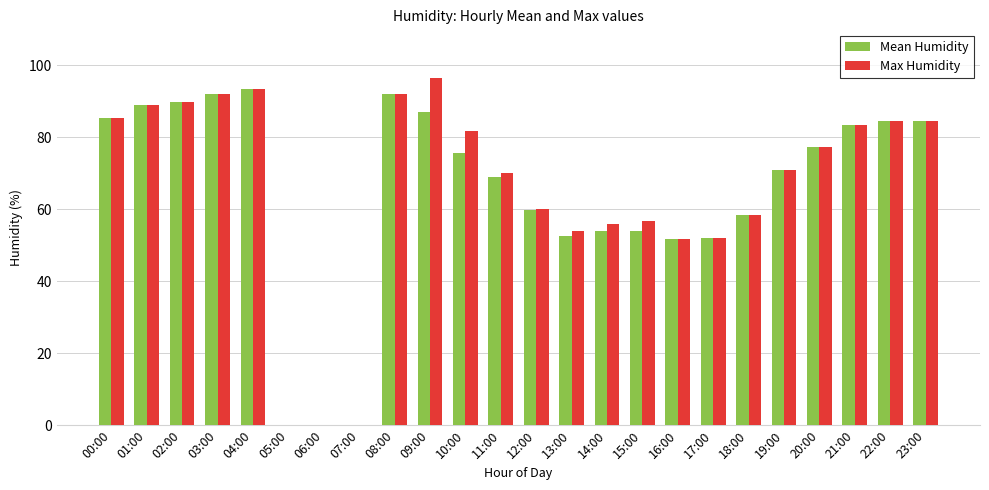

What is the total value across all series at 11:00?

139.0